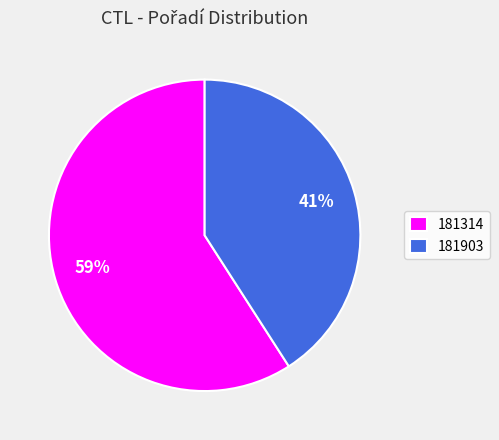

Which has a higher value, 181903 or 181314?

181314